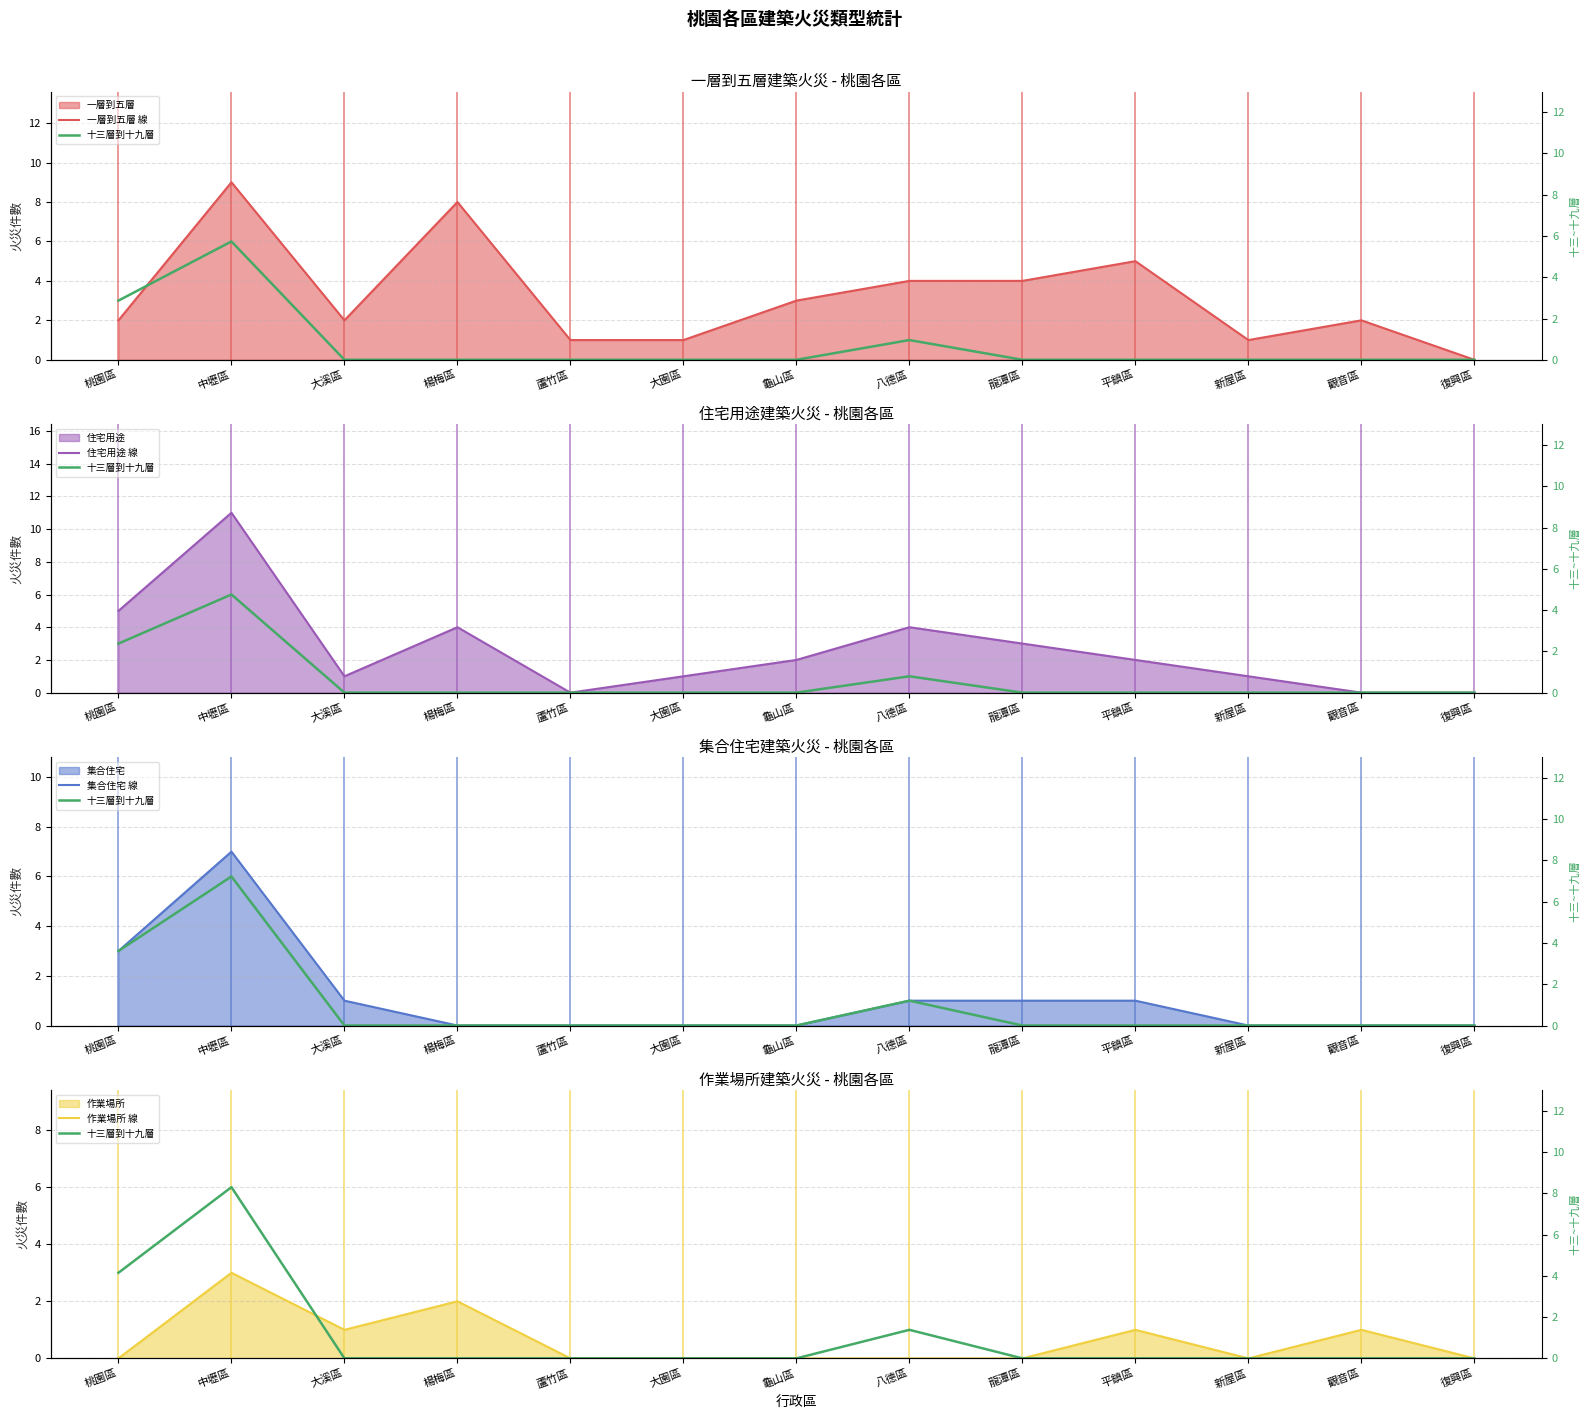

What is the difference between the 一層到五層 線 values at 中壢區 and 大溪區?

7